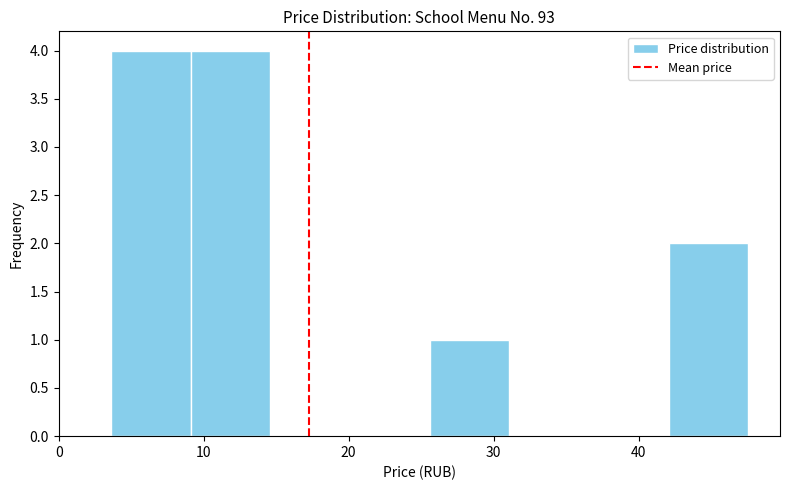

Reading left to right, list every bar in this chart as the range it spans on the x-axis followed by its height. Neither the bar edges nor the heights are printed on the chart, so give them approximately, as read against the axes.

4 to 9: 4
9 to 15: 4
15 to 20: 0
20 to 26: 0
26 to 31: 1
31 to 37: 0
37 to 42: 0
42 to 48: 2